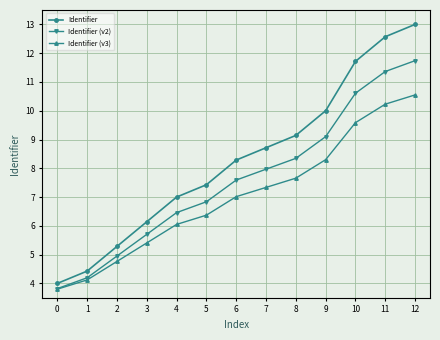

The Identifier (v3) series shows 12.5 at 5. True or false?

False